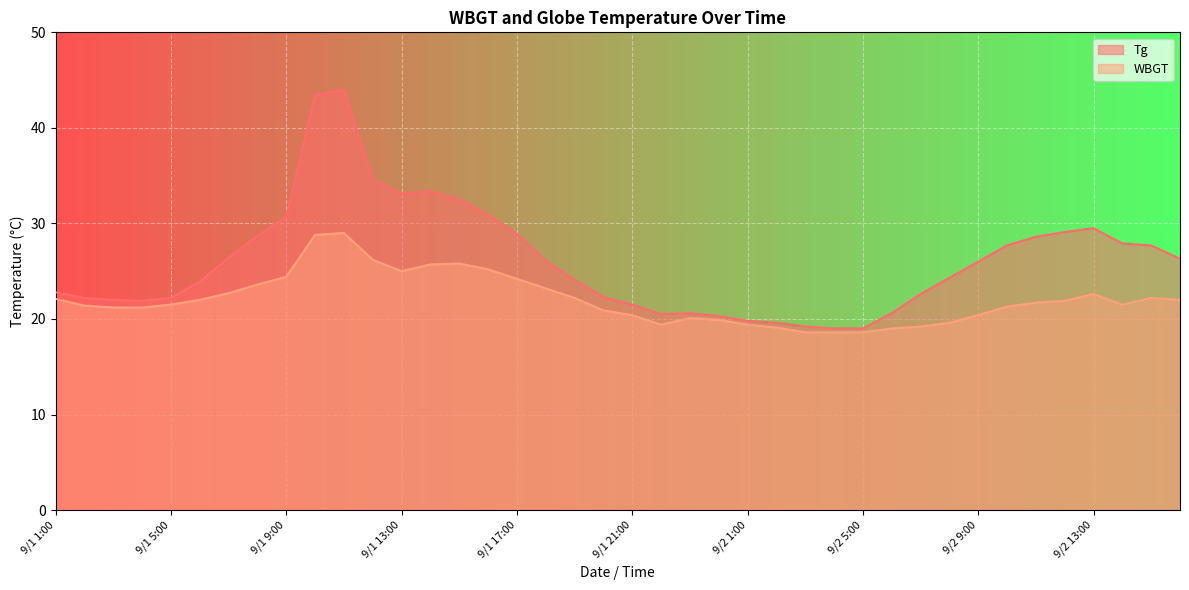

List the series in order of their overall mean, lowest first.

WBGT, Tg